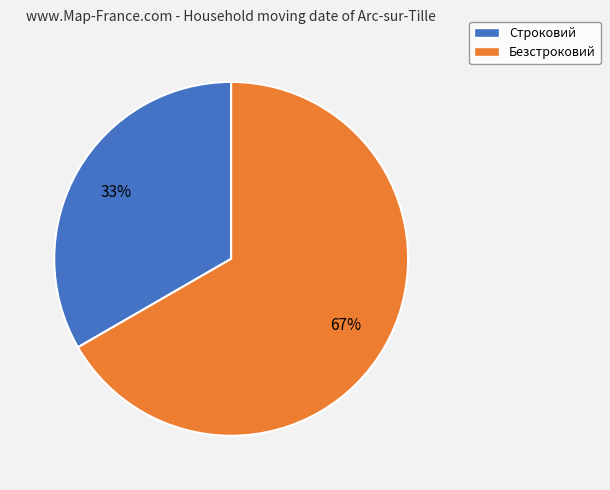

Rank the categories by value from lowest to highest.

Строковий, Безстроковий